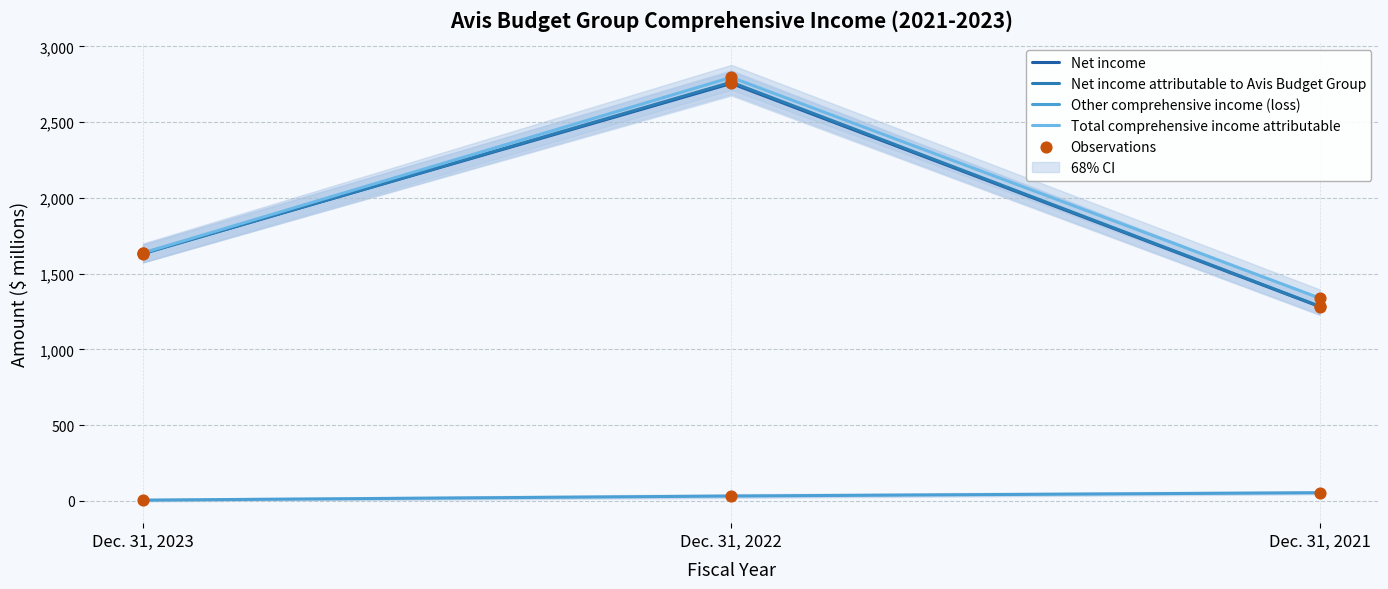

At which category is the sum across all series the highest?

Dec. 31, 2022